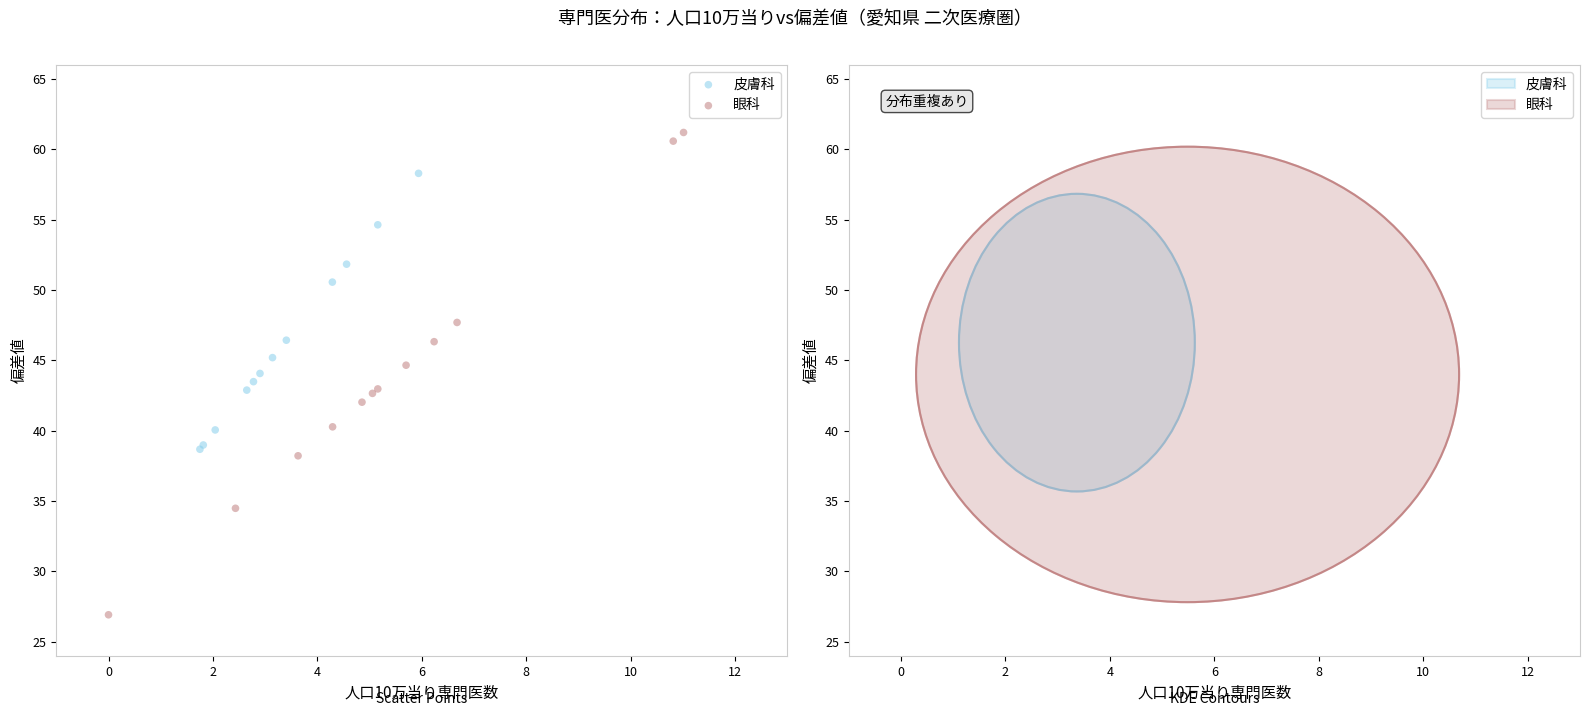

What are all the series names shown in the legend?

皮膚科, 眼科